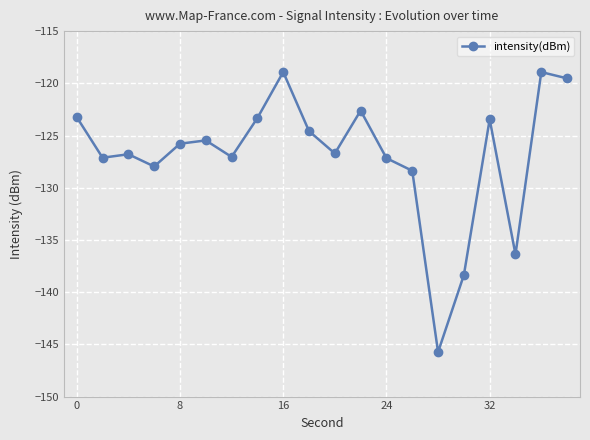

True or false: there are more than 1 points higher than both neighbors.

True